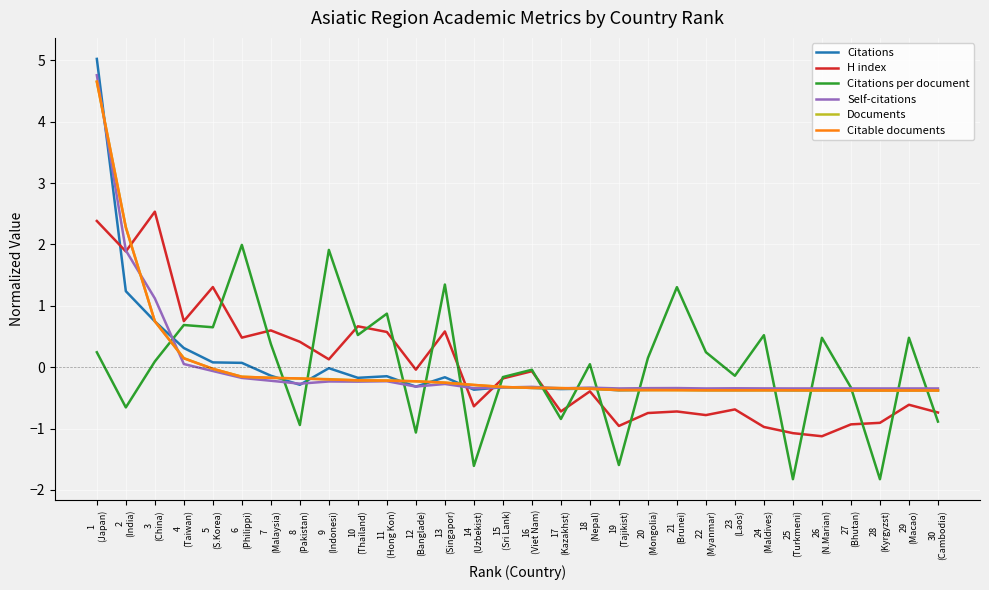

Which series has the largest range (max minus min)?

Citations